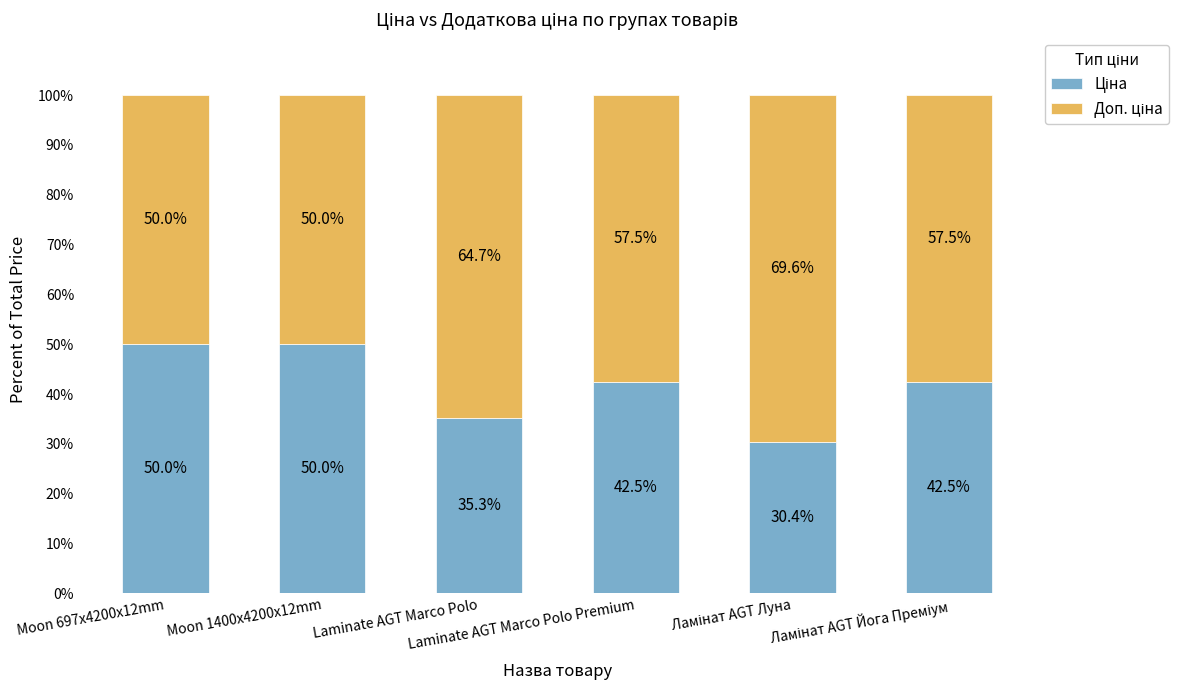

Does the chart contain stacked bars?

Yes